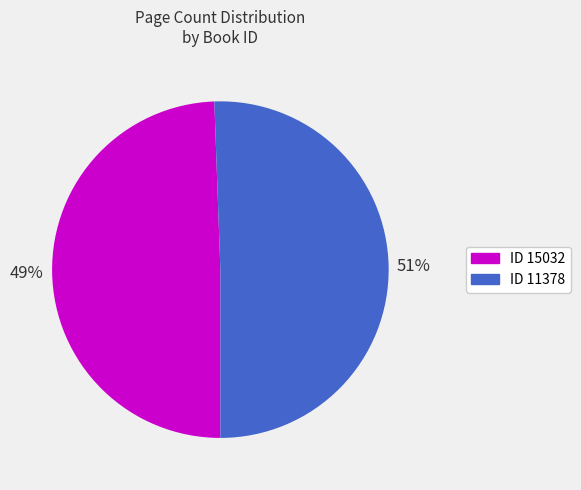

Is there a majority slice in this chart?

Yes